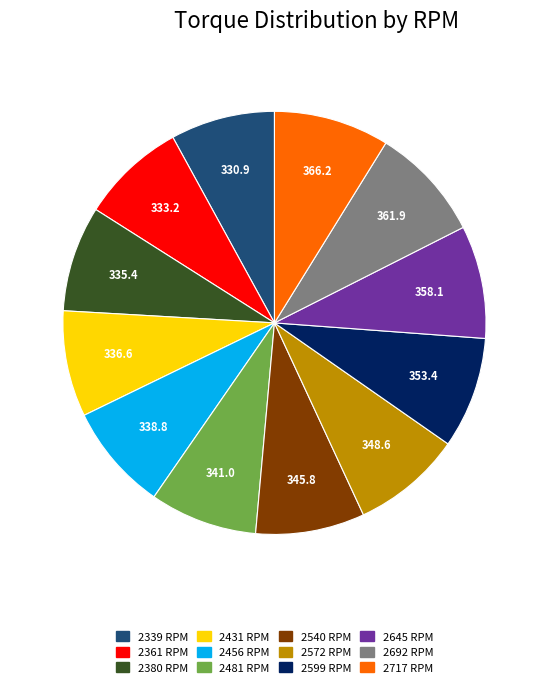

Approximately how many times larger is the value at 2380 RPM compared to 2692 RPM?

0.9